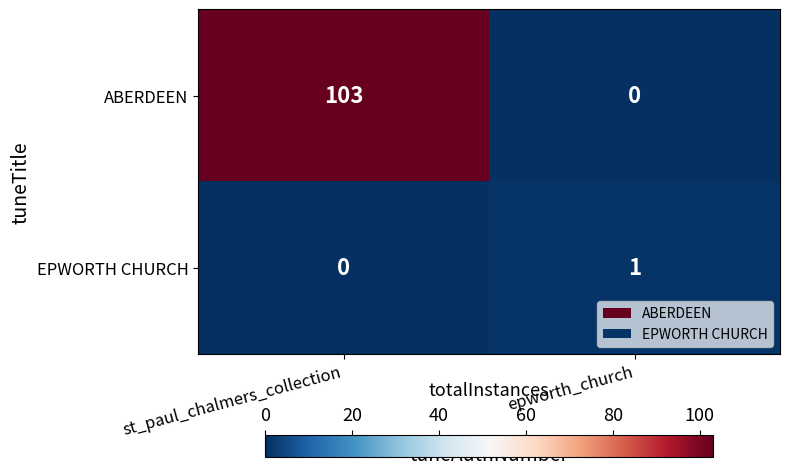

At which label is ABERDEEN closest to 51?

epworth_church